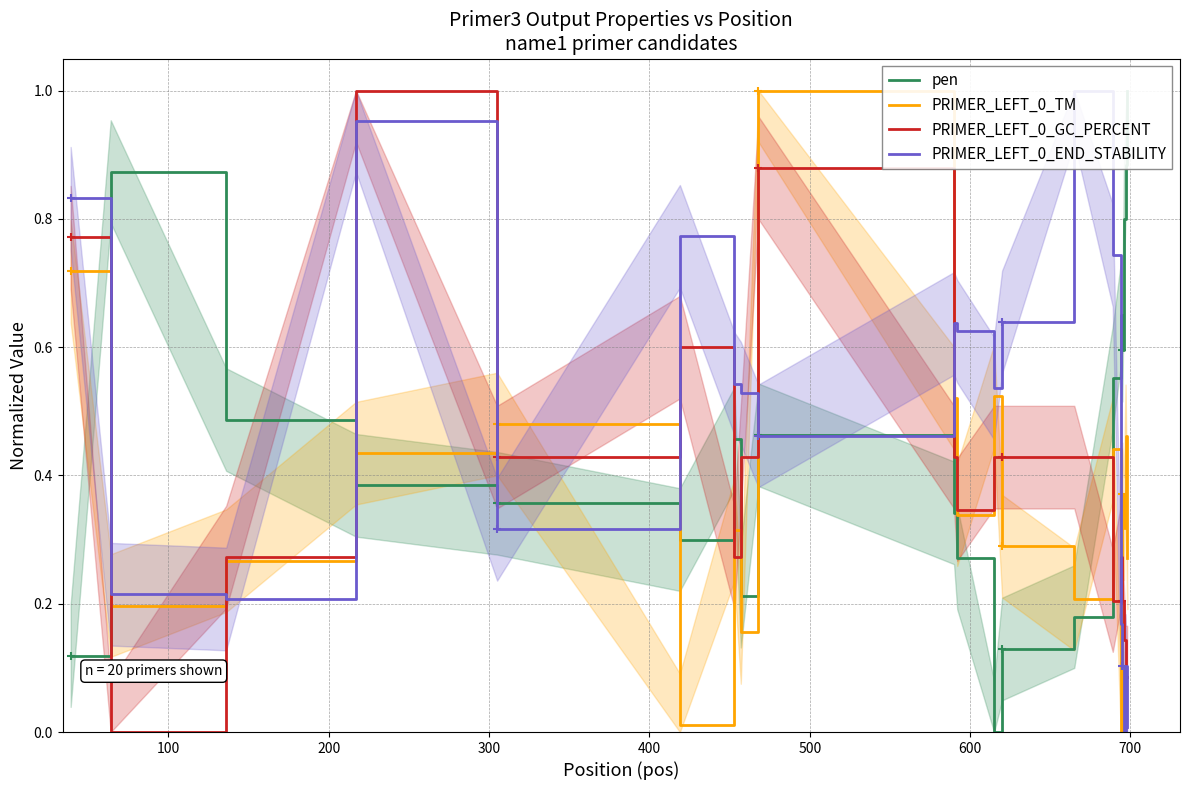

Reading left to right, list all the values displayed in this chart.

pen: 0.1	0.9	0.5	0.4	0.4	0.3	0.5	0.2	0.5	0.3	0.3	0.0	0.1	0.2	0.6	0.7	0.6	0.8	0.9	1.0
PRIMER_LEFT_0_TM: 0.7	0.2	0.3	0.4	0.5	0.0	0.3	0.2	1.0	0.5	0.3	0.5	0.3	0.2	0.4	0.0	0.4	0.3	0.5	0.3
PRIMER_LEFT_0_GC_PERCENT: 0.8	0.0	0.3	1.0	0.4	0.6	0.3	0.4	0.9	0.4	0.3	0.4	0.4	0.4	0.2	0.3	0.2	0.1	0.1	0.1
PRIMER_LEFT_0_END_STABILITY: 0.8	0.2	0.2	1.0	0.3	0.8	0.5	0.5	0.5	0.6	0.6	0.5	0.6	1.0	0.7	0.2	0.1	0.0	0.1	0.0